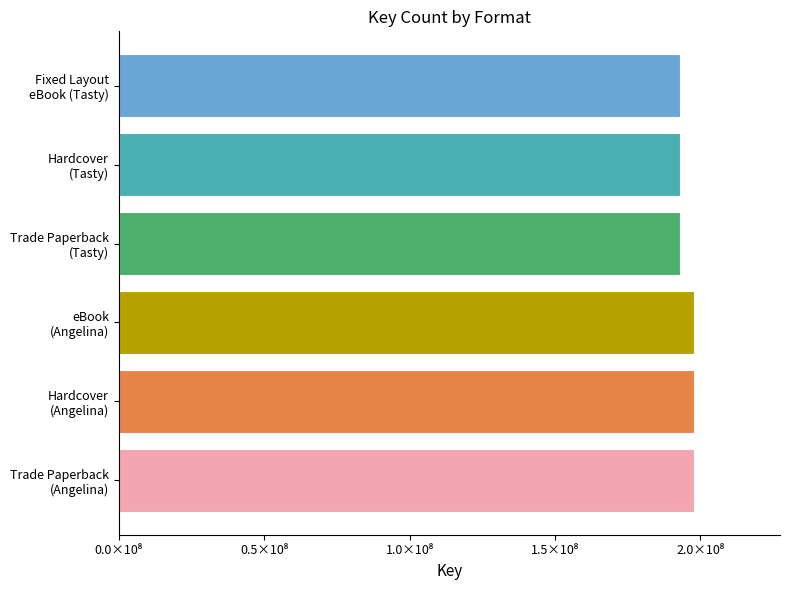

List the labels in order of value, smallest first.

Trade Paperback (Tasty), Hardcover (Tasty), Fixed Layout eBook (Tasty), Trade Paperback (Angelina), Hardcover (Angelina), eBook (Angelina)